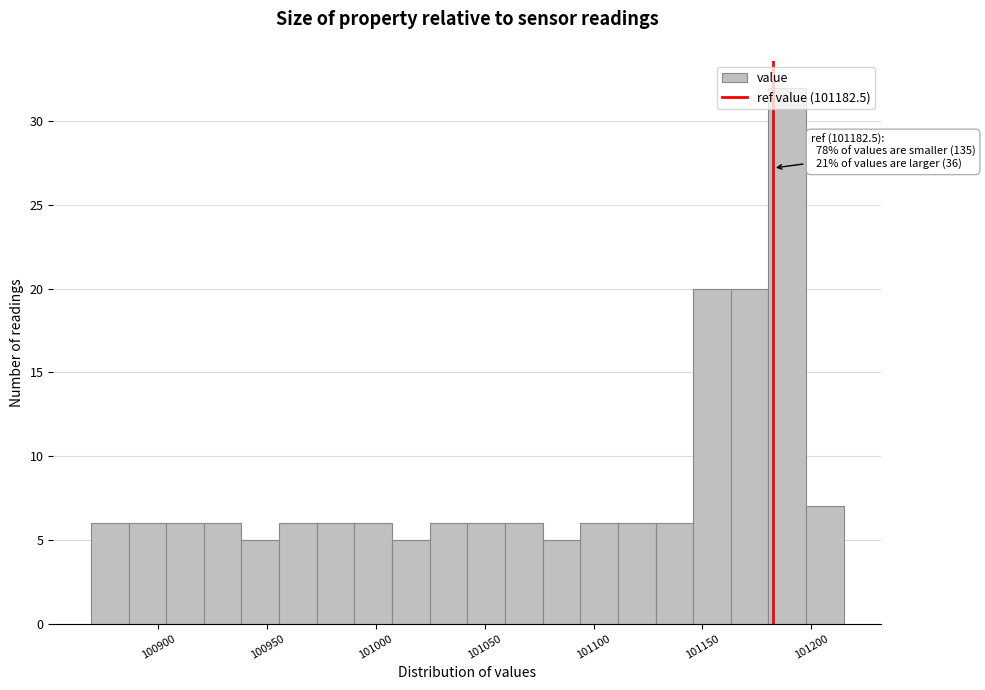

Around what value on the x-axis is the tallest bar? Give the approximate position of its centre, as read against the axis.

101190